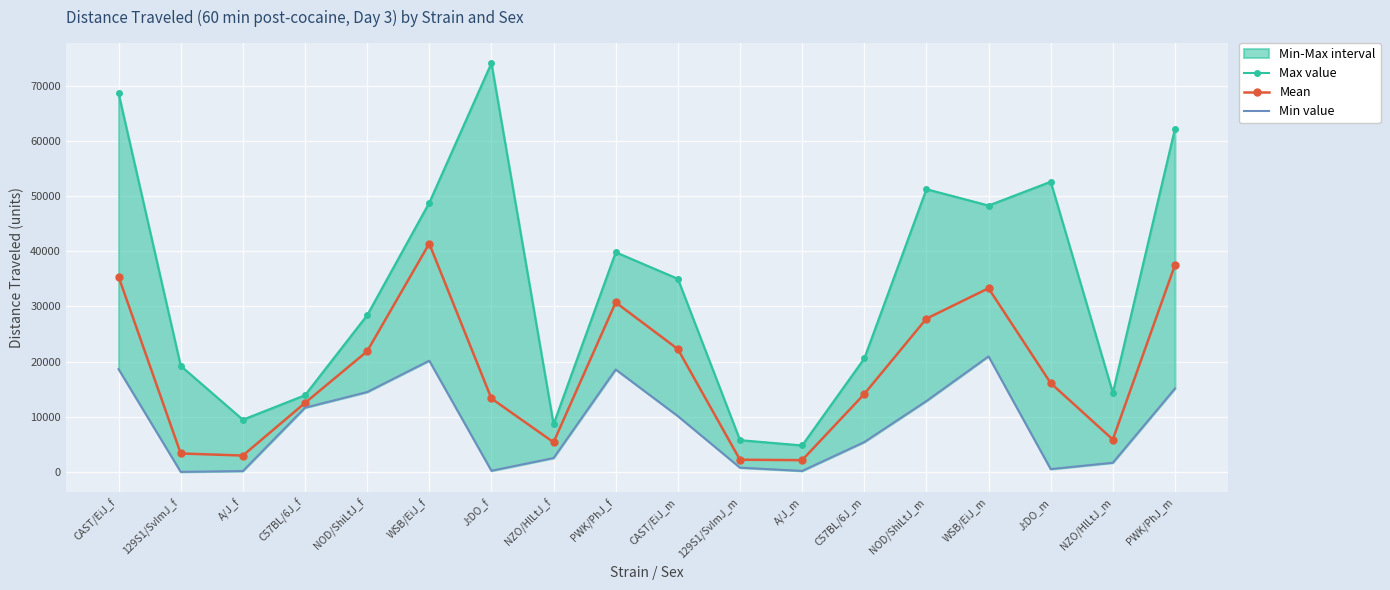

What is the total value across all series at 129S1/SvImJ_m?

8709.4